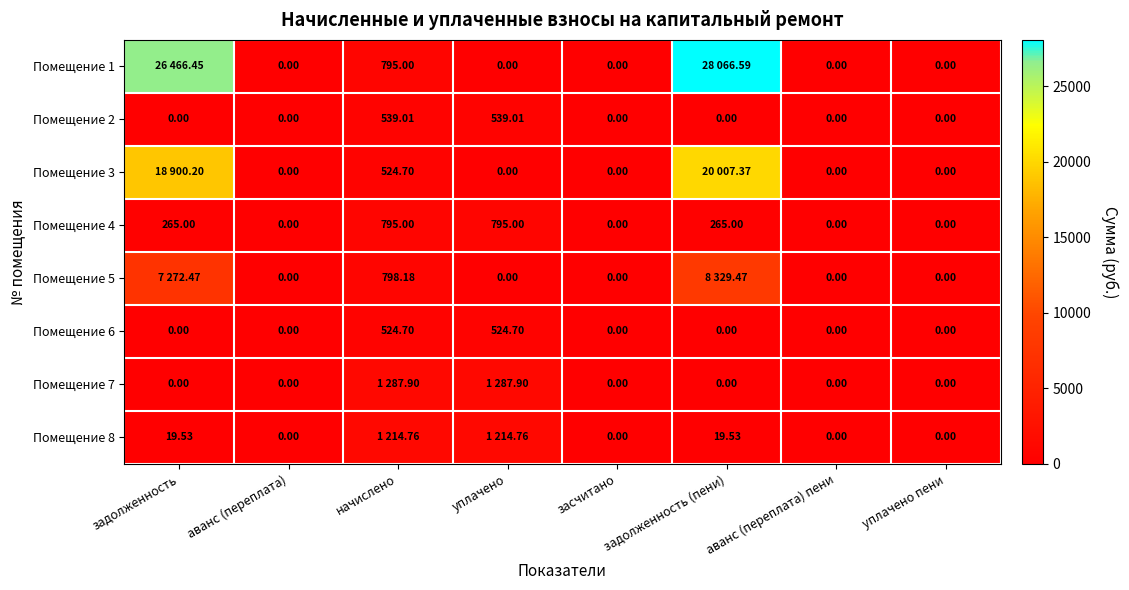

Is the value of Помещение 5 at засчитано greater than the value of Помещение 3 at засчитано?

No